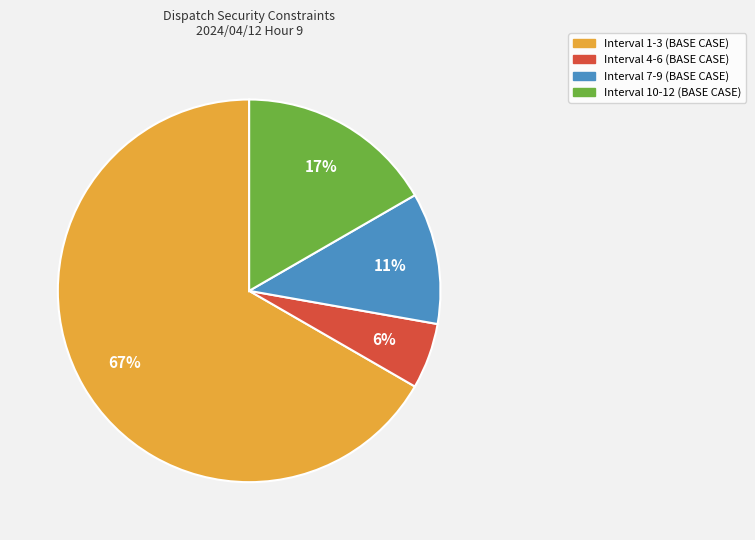

The Interval 7-9 (BASE CASE) slice represents 1% of the pie. True or false?

False